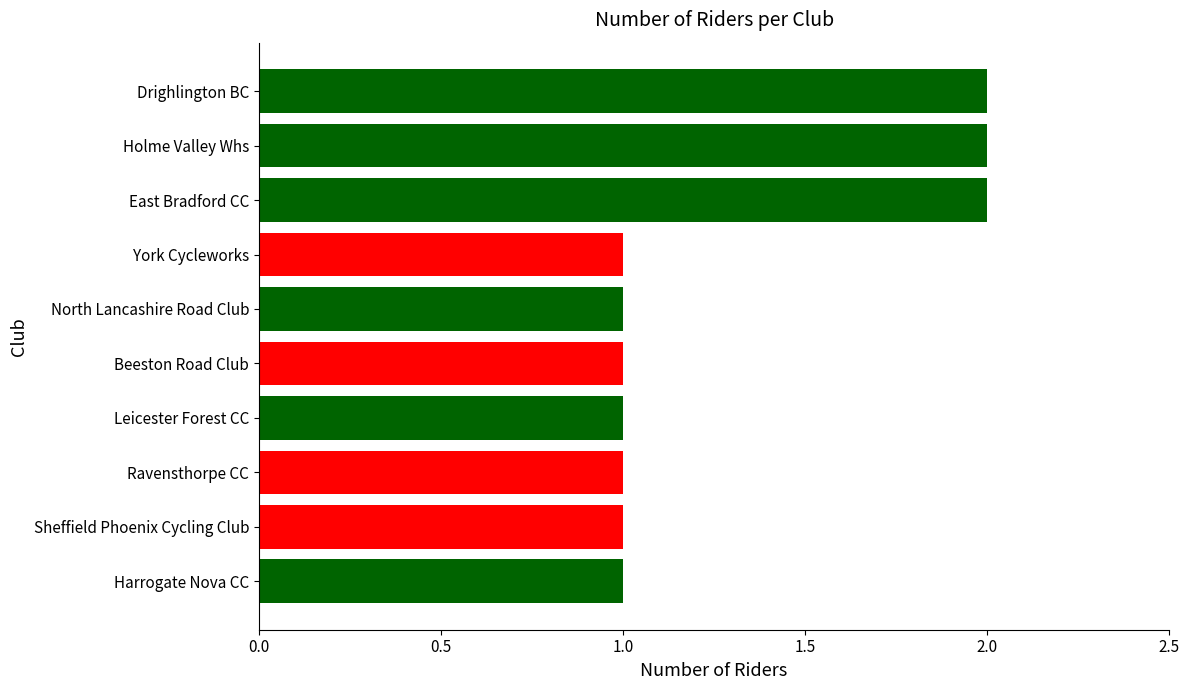

How many values are between 1 and 2?

10